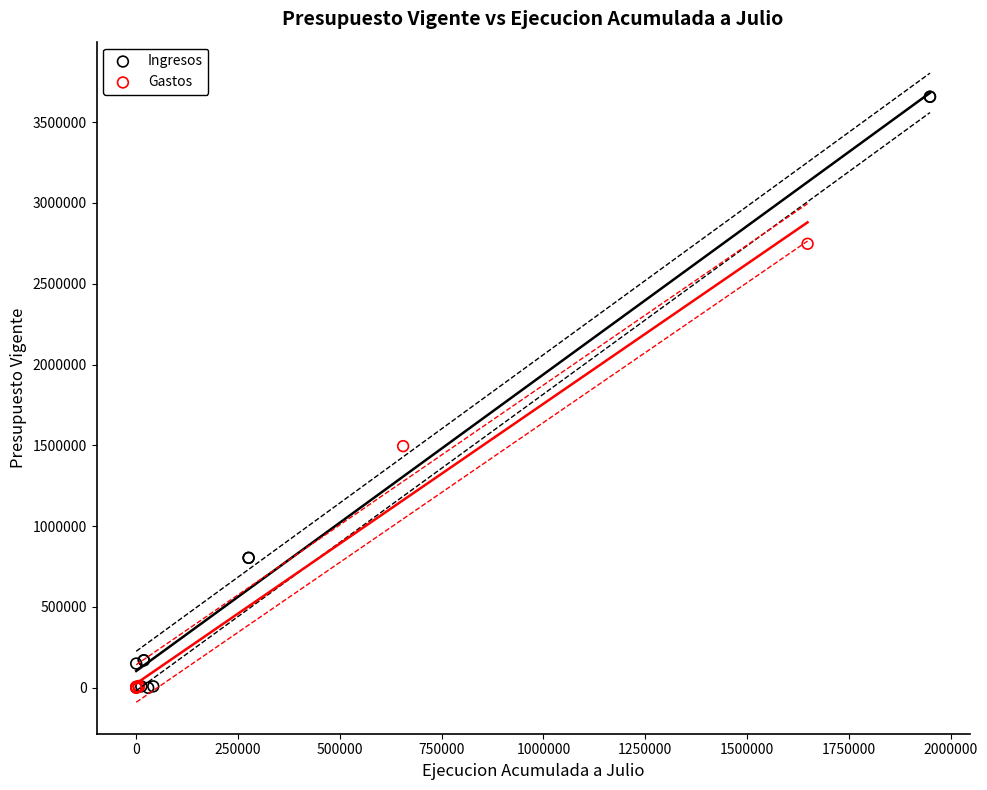

Which series has the widest spread of Y values?

Ingresos